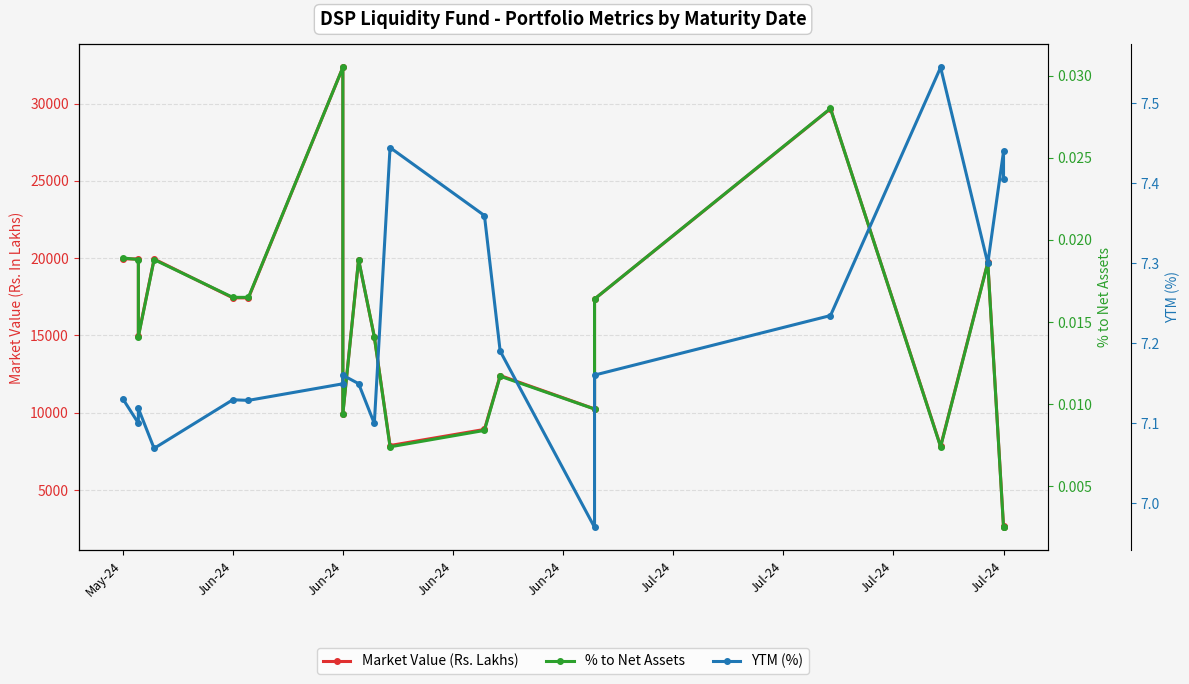

What is the total value across all series at Jul-24?

17439.1